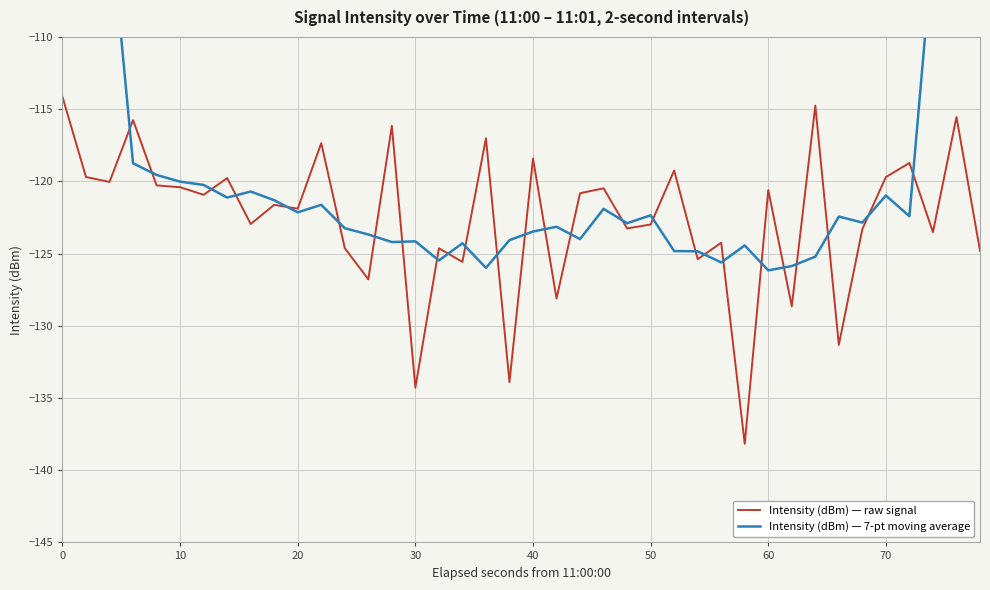

Which series has the largest range (max minus min)?

Intensity (dBm) — 7-pt moving average